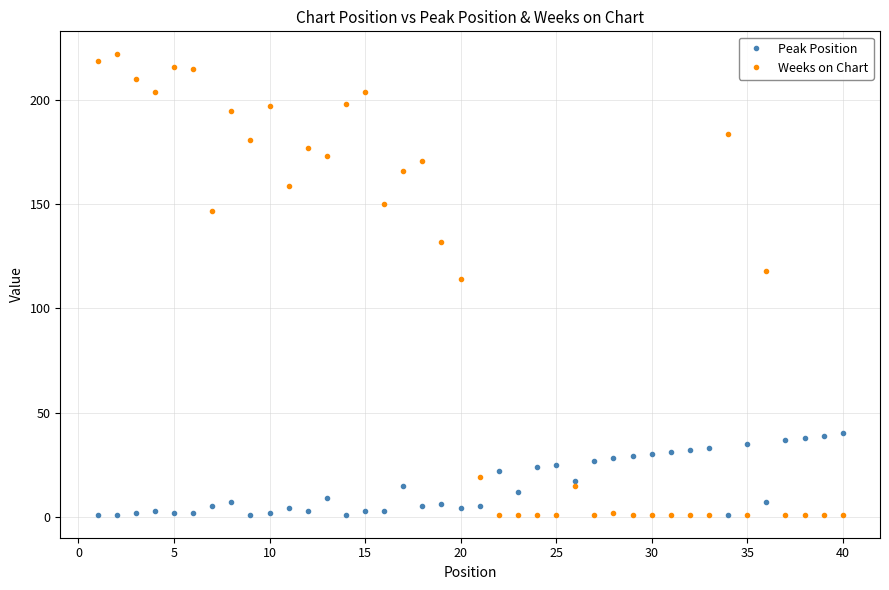

How many data points in Weeks on Chart are less than 132?

20